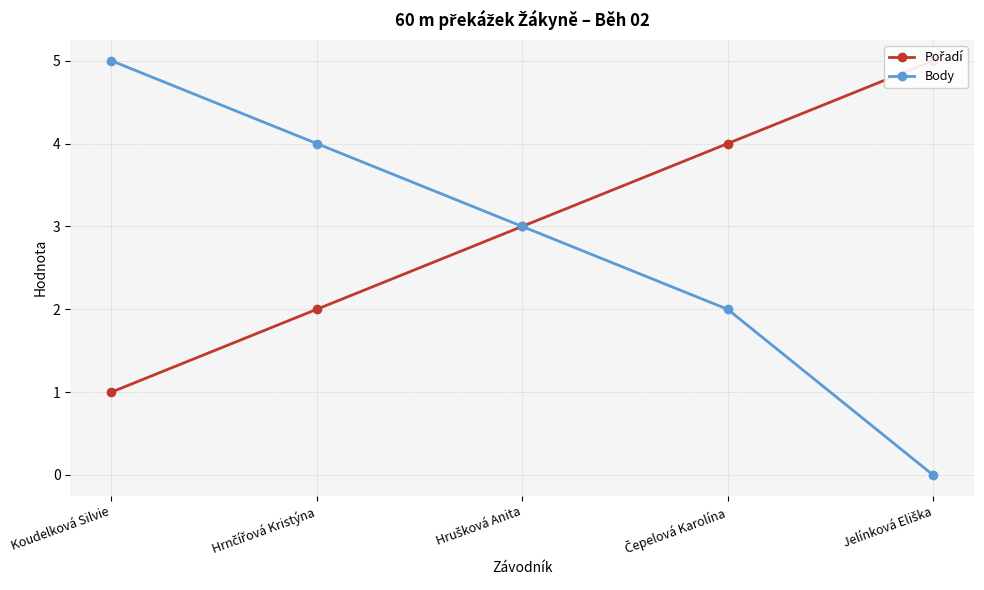

Reading left to right, what are all the values shown in this chart?

Pořadí: 1	2	3	4	5
Body: 5	4	3	2	0